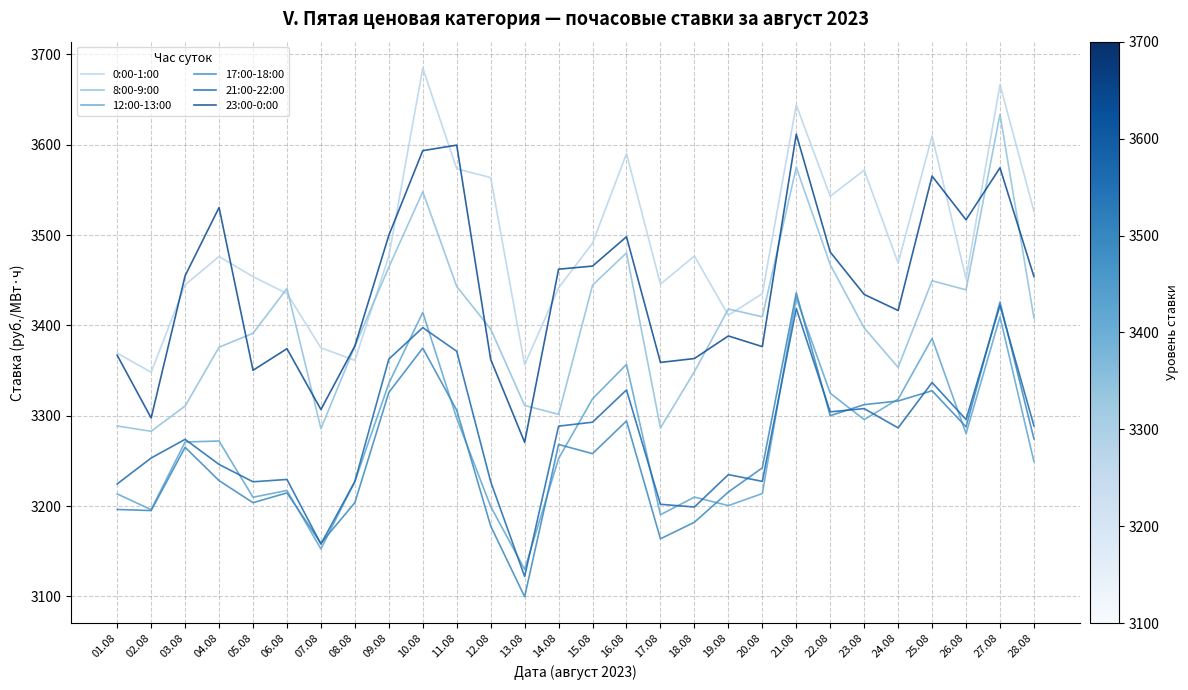

What position from the right is 15.08?

14